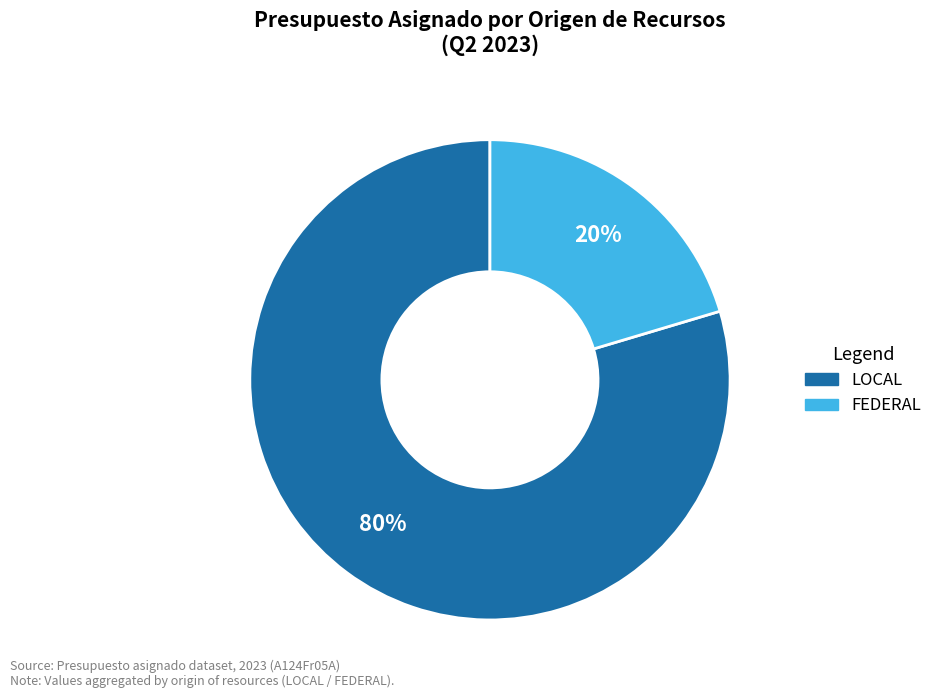

Is there any slice that represents more than half of the pie?

Yes